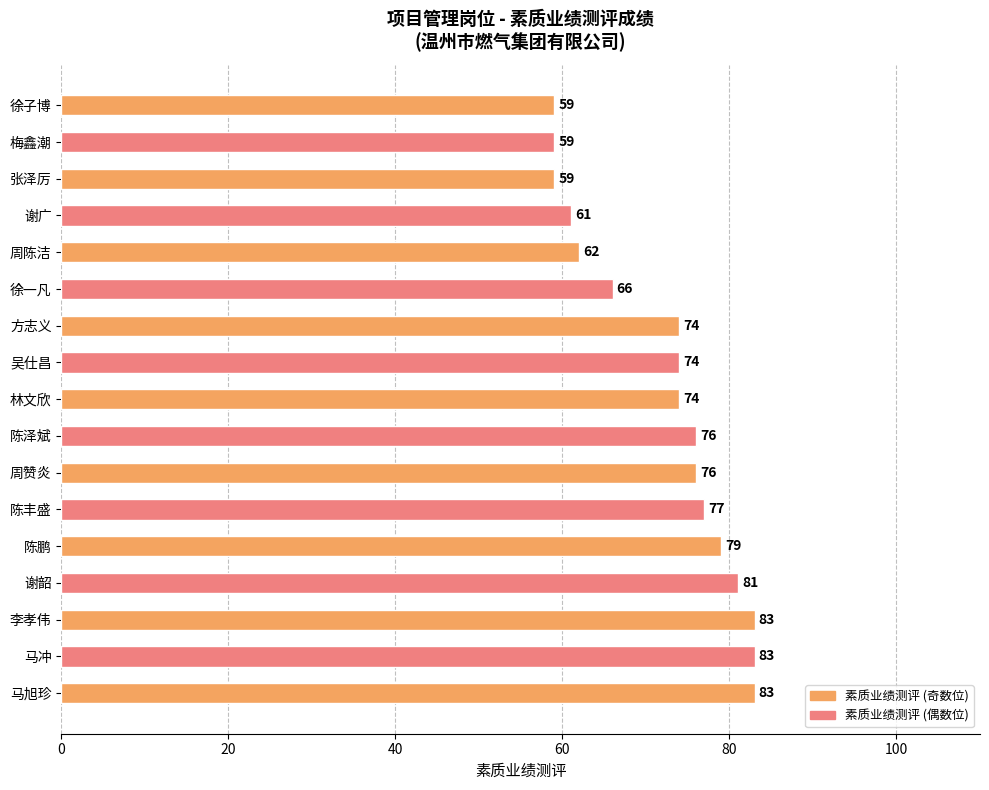

Reading top to bottom, extract all data points from this chart.

徐子博=59	梅鑫潮=59	张泽厉=59	谢广=61	周陈洁=62	徐一凡=66	方志义=74	吴仕昌=74	林文欣=74	陈泽斌=76	周赞炎=76	陈丰盛=77	陈鹏=79	谢韶=81	李孝伟=83	马冲=83	马旭珍=83